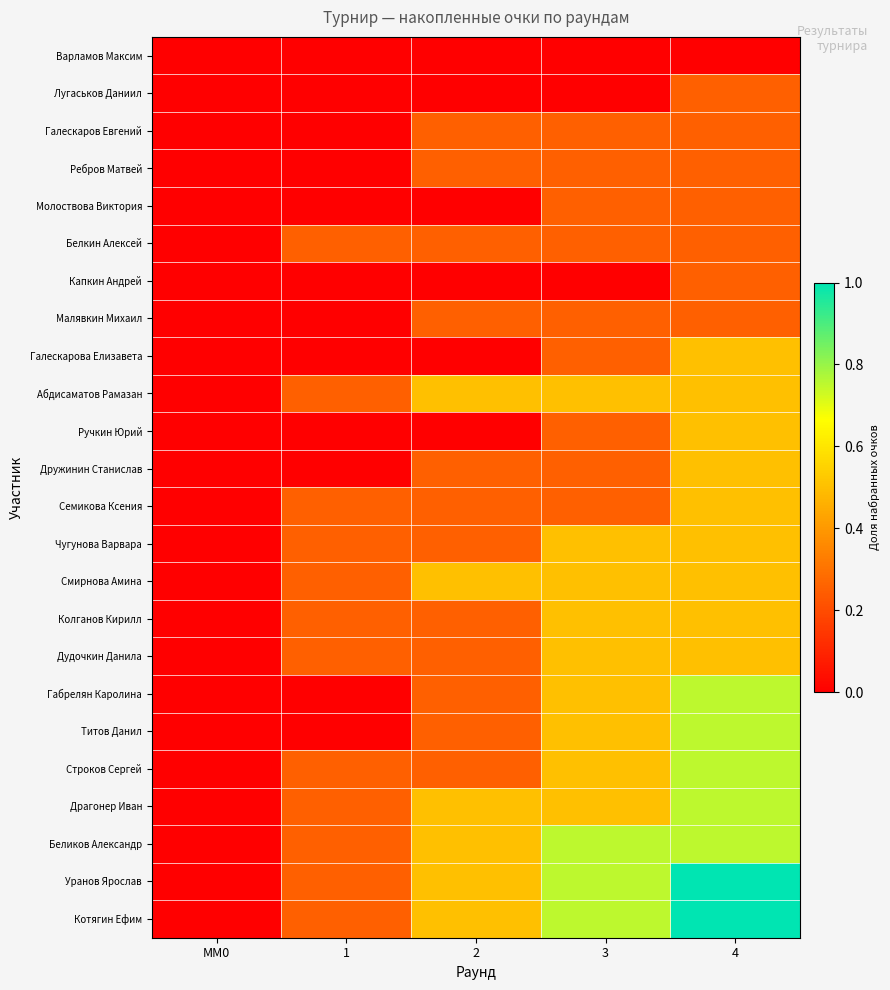

Which has a higher value, 3 or 2?

3